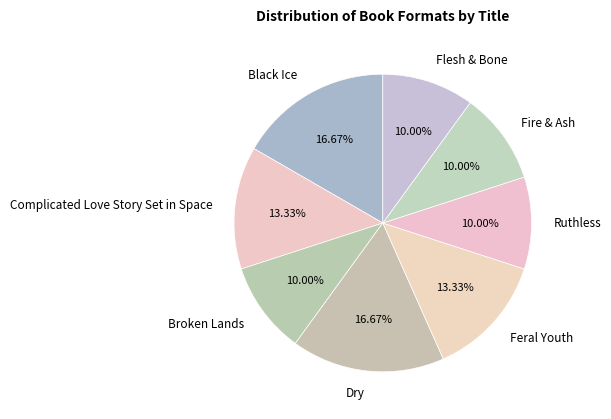

How many slices are in this pie chart?

8